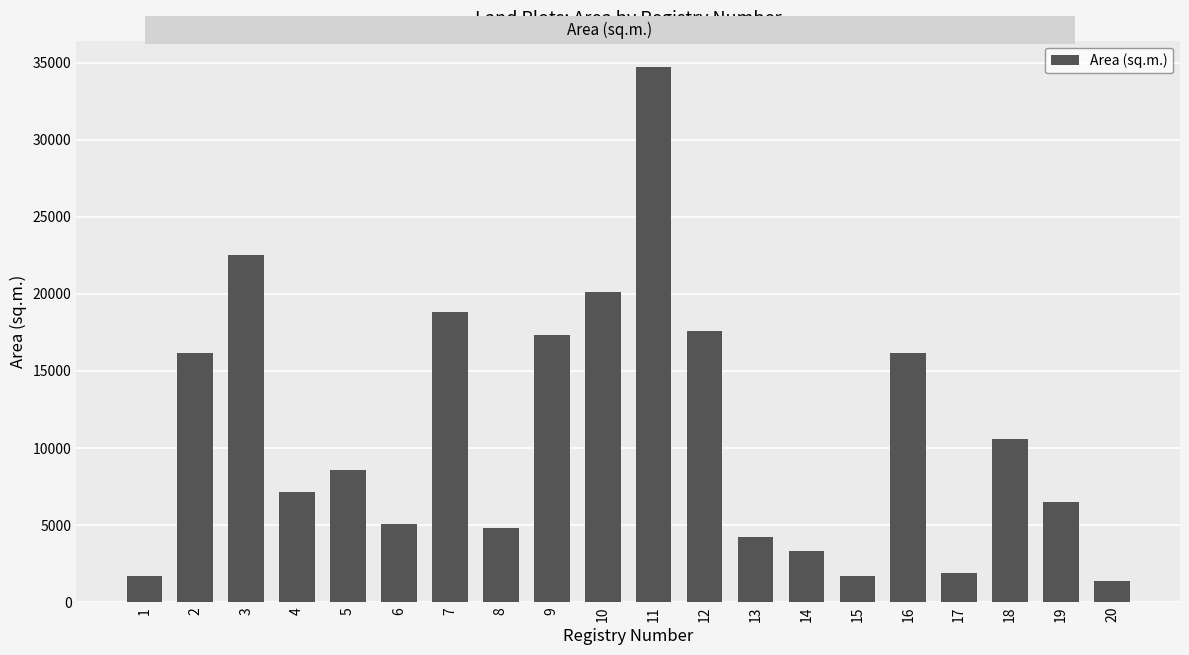

Which category has the lowest value across all series?

20